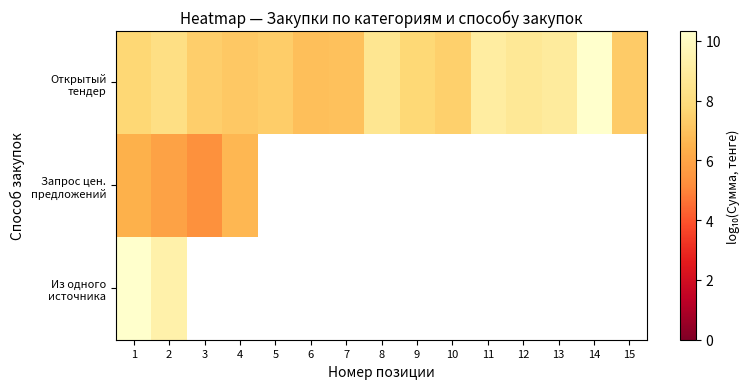

At which label does Из одного источника reach its minimum?

2